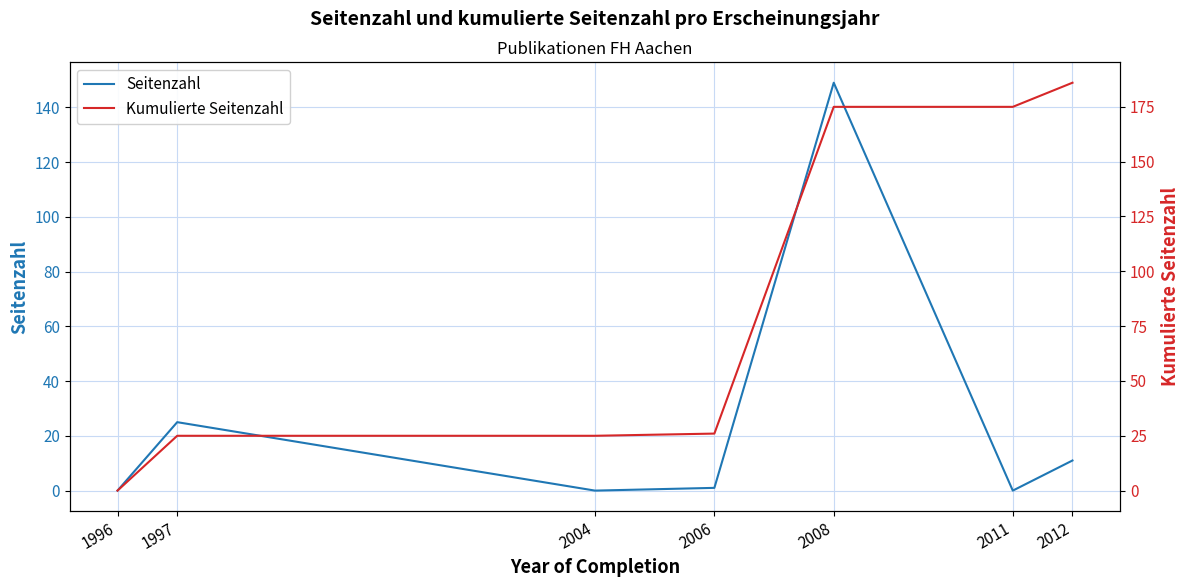

Reading left to right, what are all the values shown in this chart?

Seitenzahl: 0	25	0	1	149	0	11
Kumulierte Seitenzahl: 0	25	25	26	175	175	186